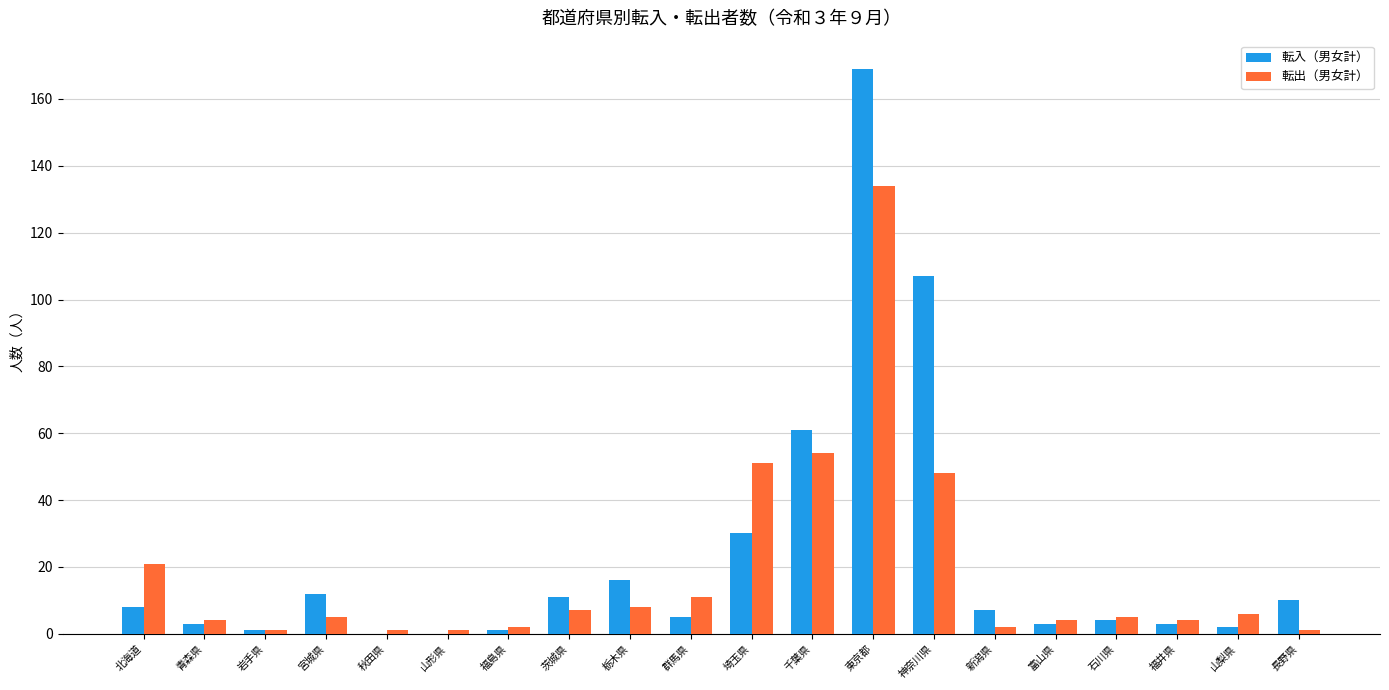

What is the highest value of the 転出（男女計） series?

134